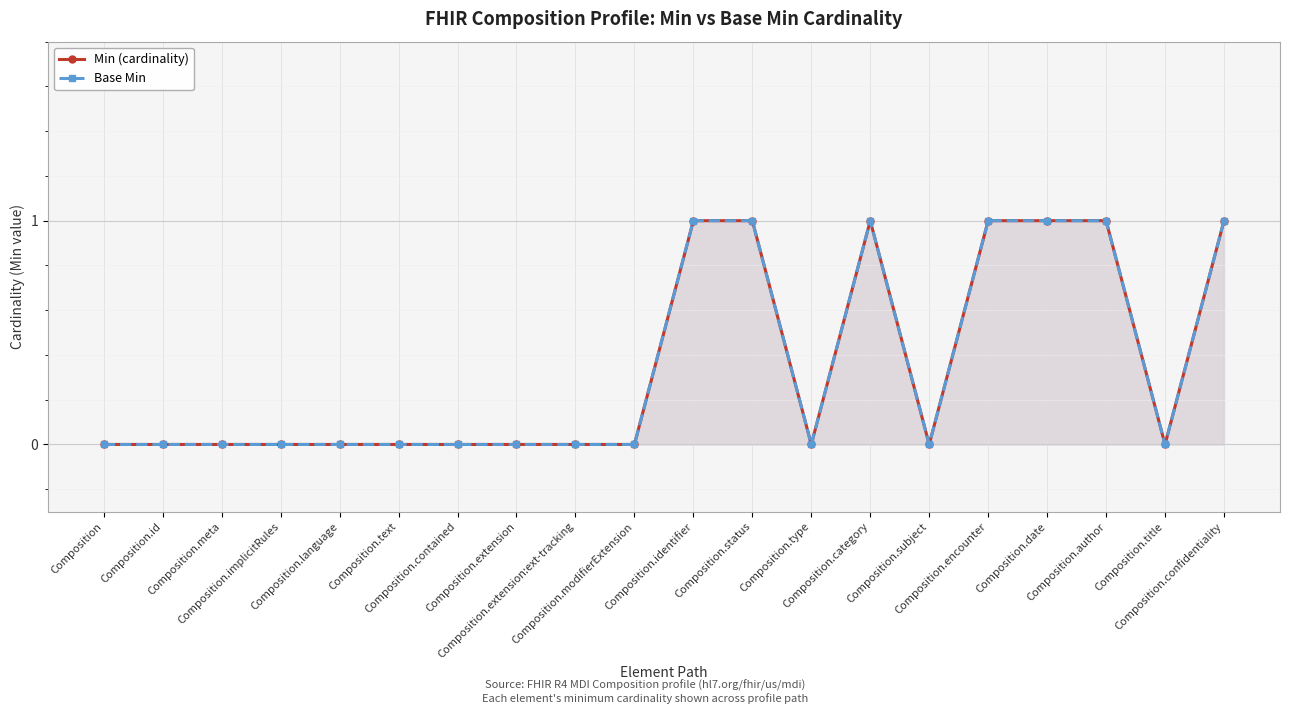

What is the total value across all series at Composition.category?

2